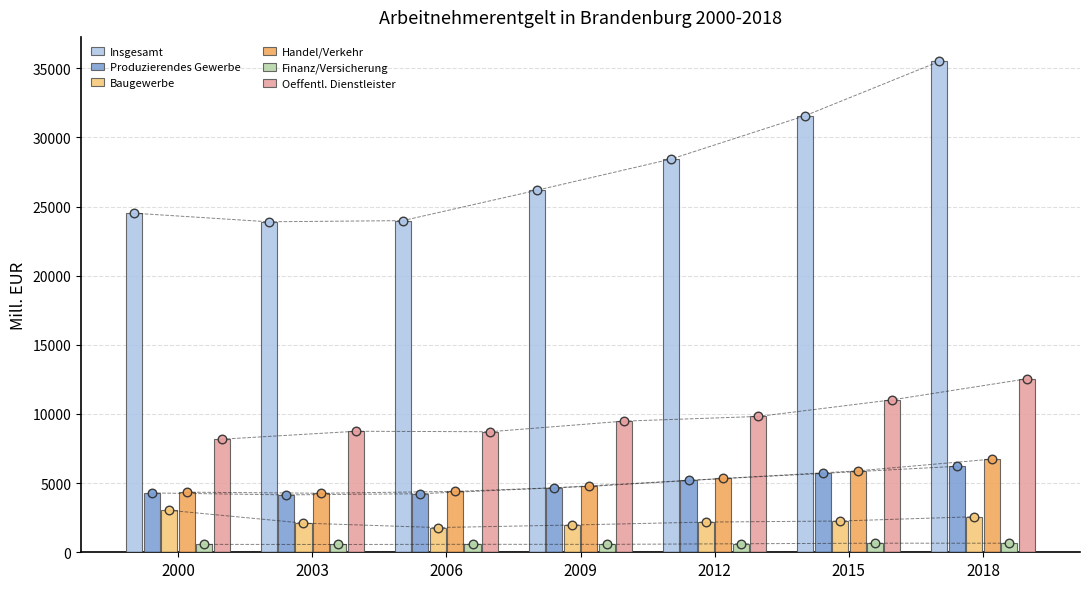

Which series reaches the maximum Y coordinate?

Insgesamt